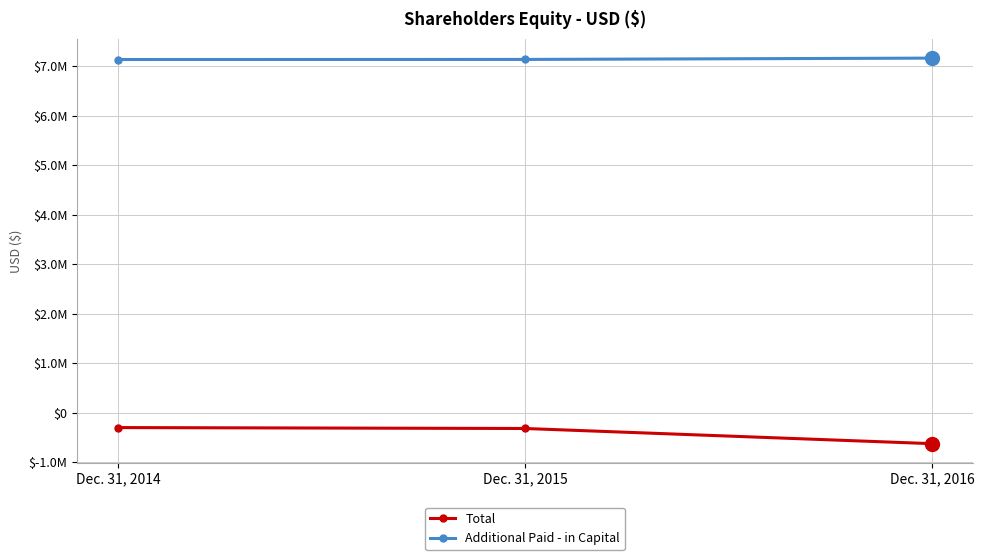

What are all the series names shown in the legend?

Total, Additional Paid - in Capital